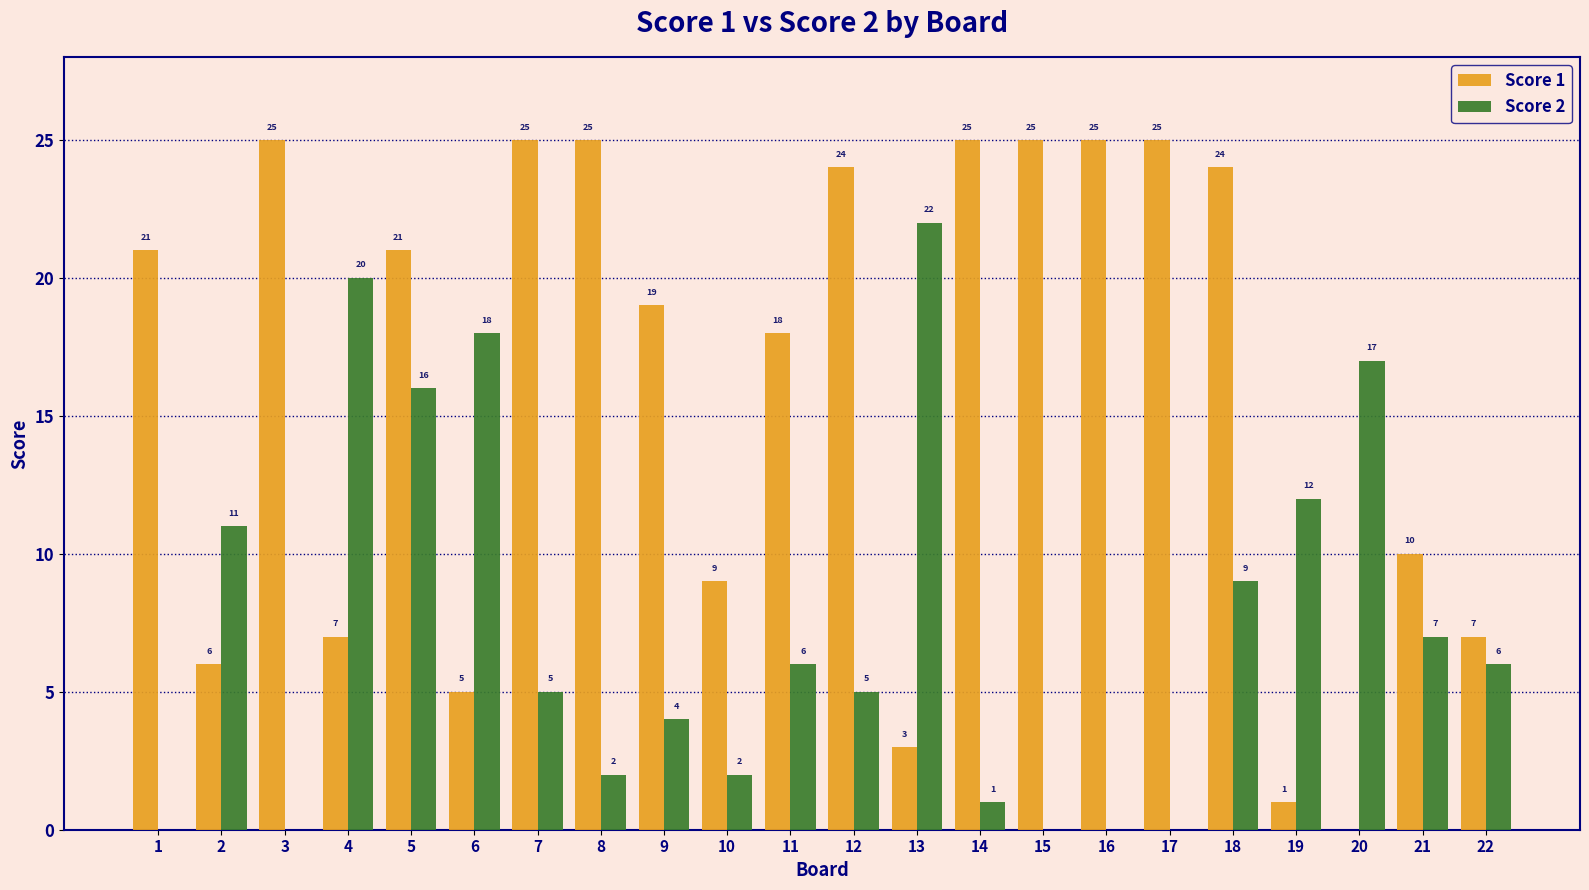

How many groups of bars are there?

22